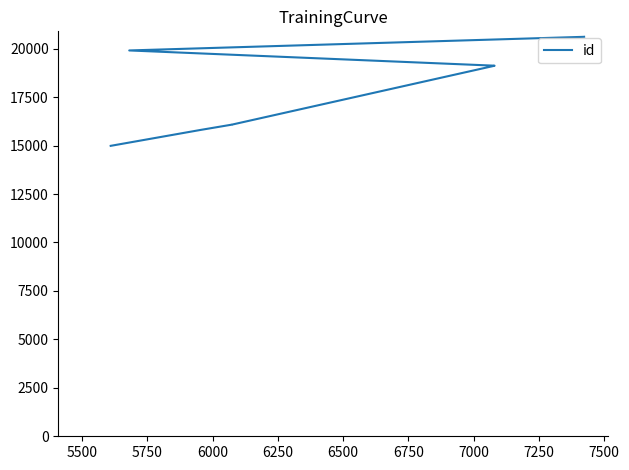

What is the greatest value displayed?

20613